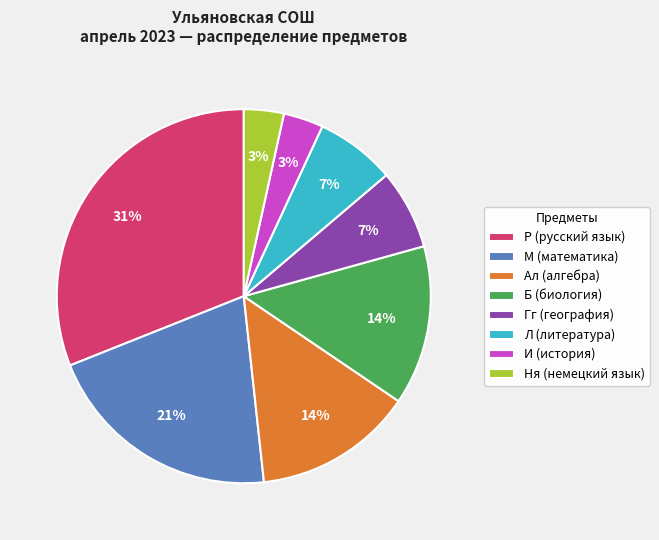

To the nearest percent, what is the average slice percentage?

12%